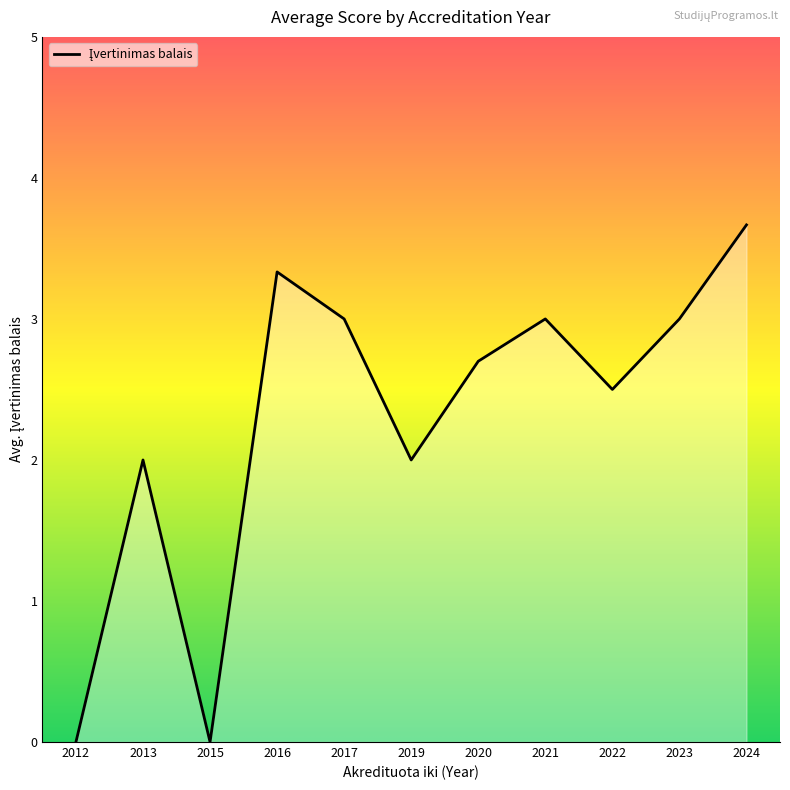

Count the number of data series in this chart.

1